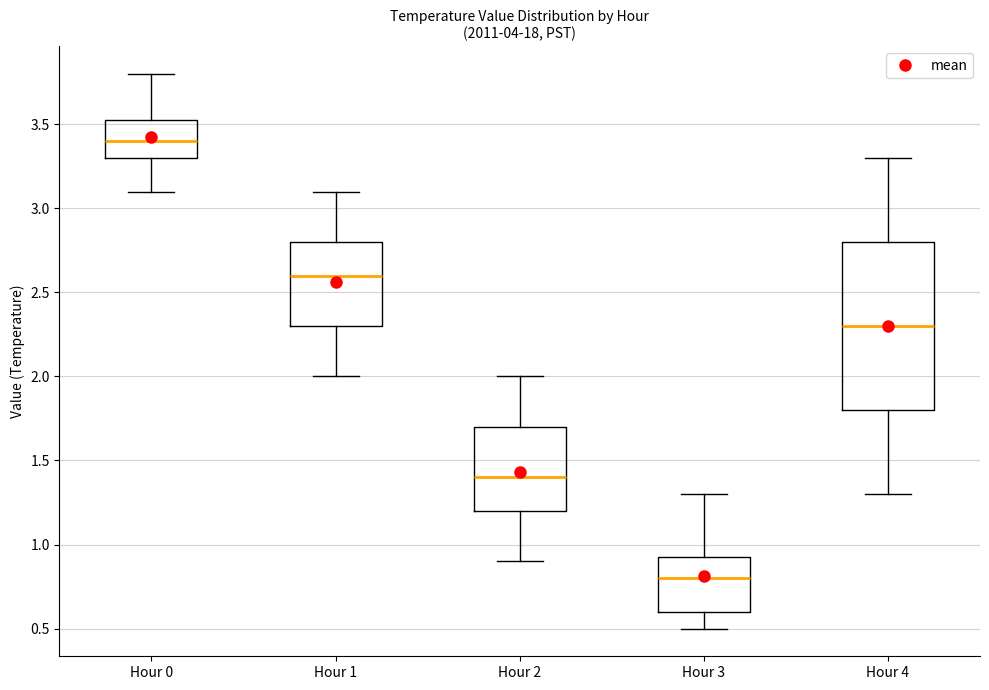

Where does the lower whisker of the box for Hour 3 end on the y-axis? The values are not printed on the chart, so give them approximately, as read against the axis.

0.50